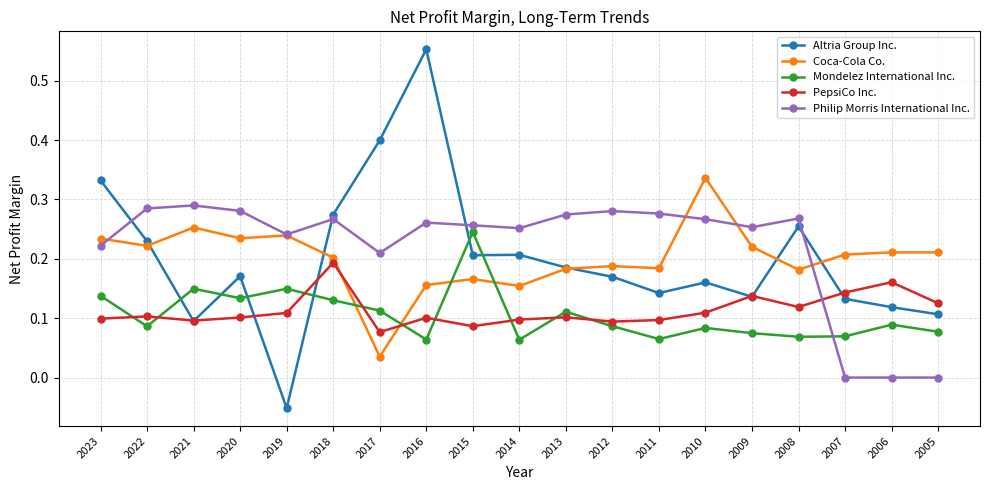

Which series has the largest total across all categories?

Philip Morris International Inc.